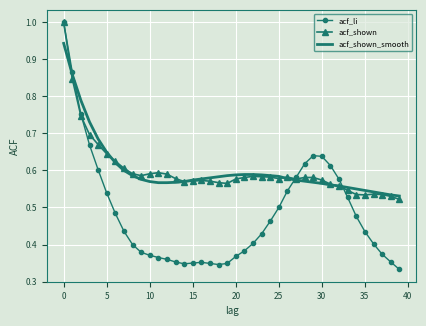

Which series has the largest range (max minus min)?

acf_li